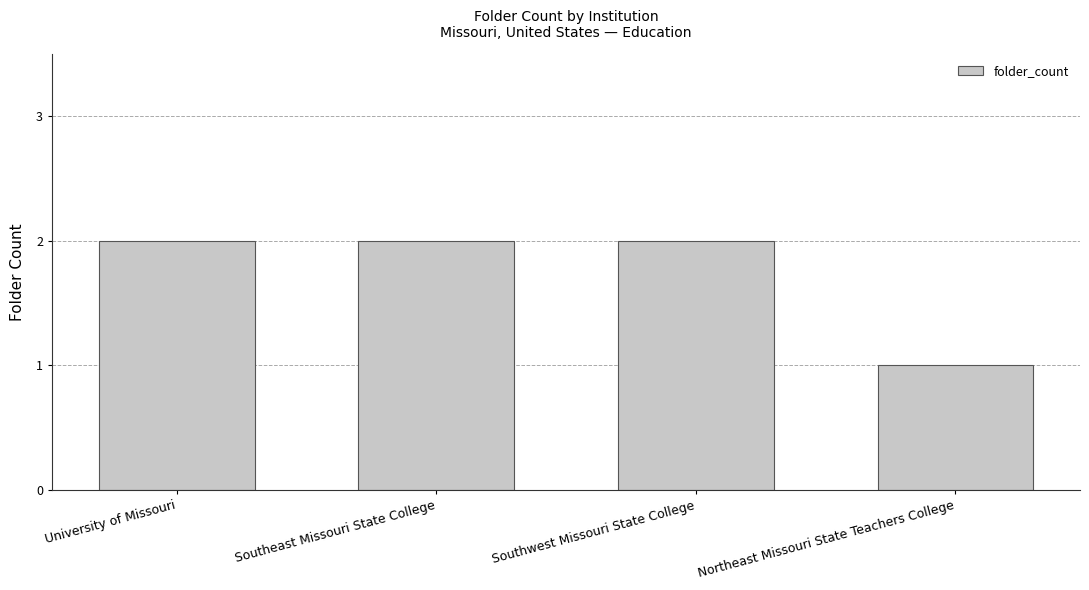

Reading left to right, list all the values displayed in this chart.

University of Missouri=2	Southeast Missouri State College=2	Southwest Missouri State College=2	Northeast Missouri State Teachers College=1